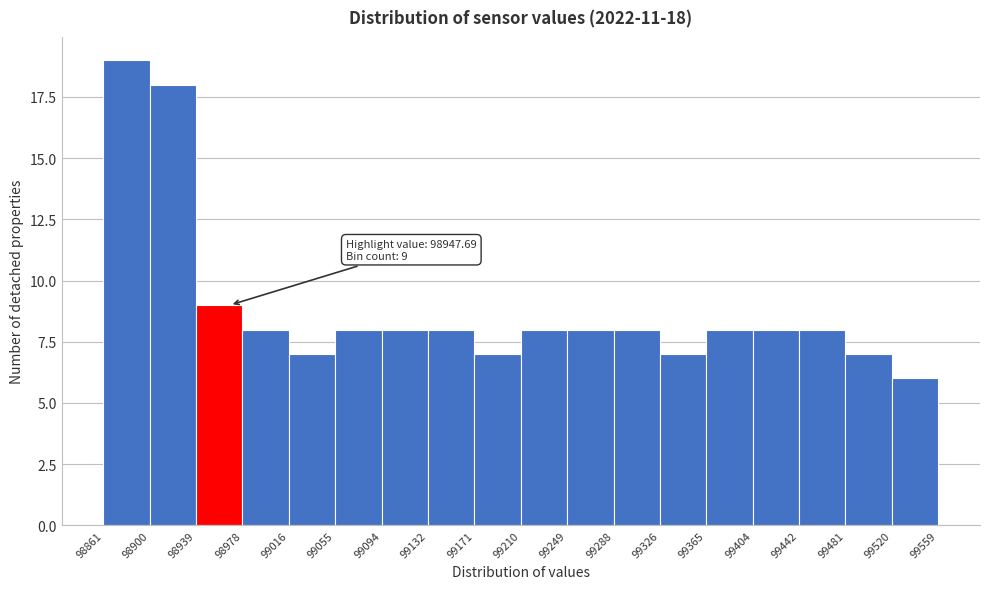

Which range on the x-axis has the tallest bar?

98861 to 98900